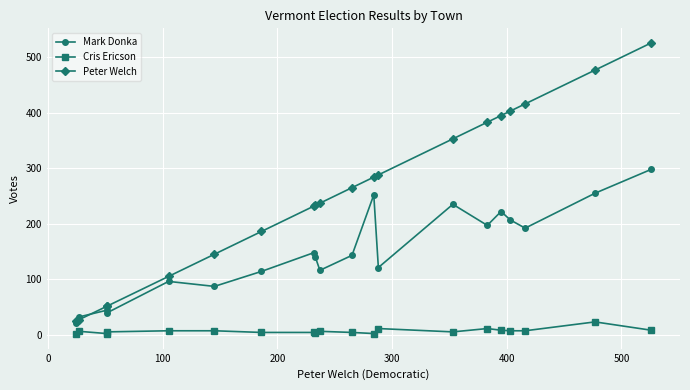

Which series has the largest range (max minus min)?

Peter Welch